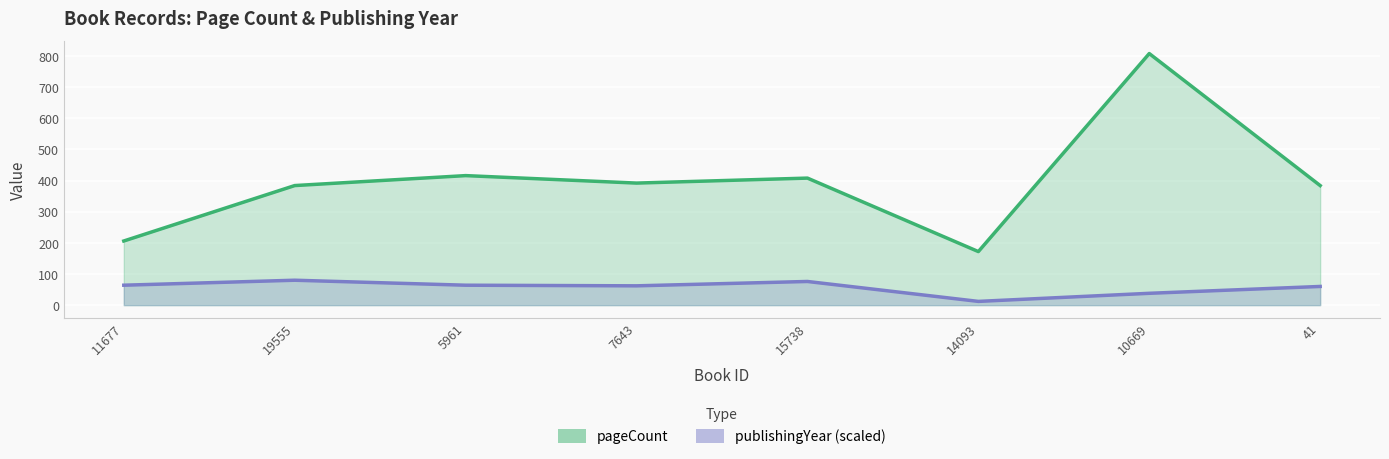

At which category is the sum across all series the highest?

10669